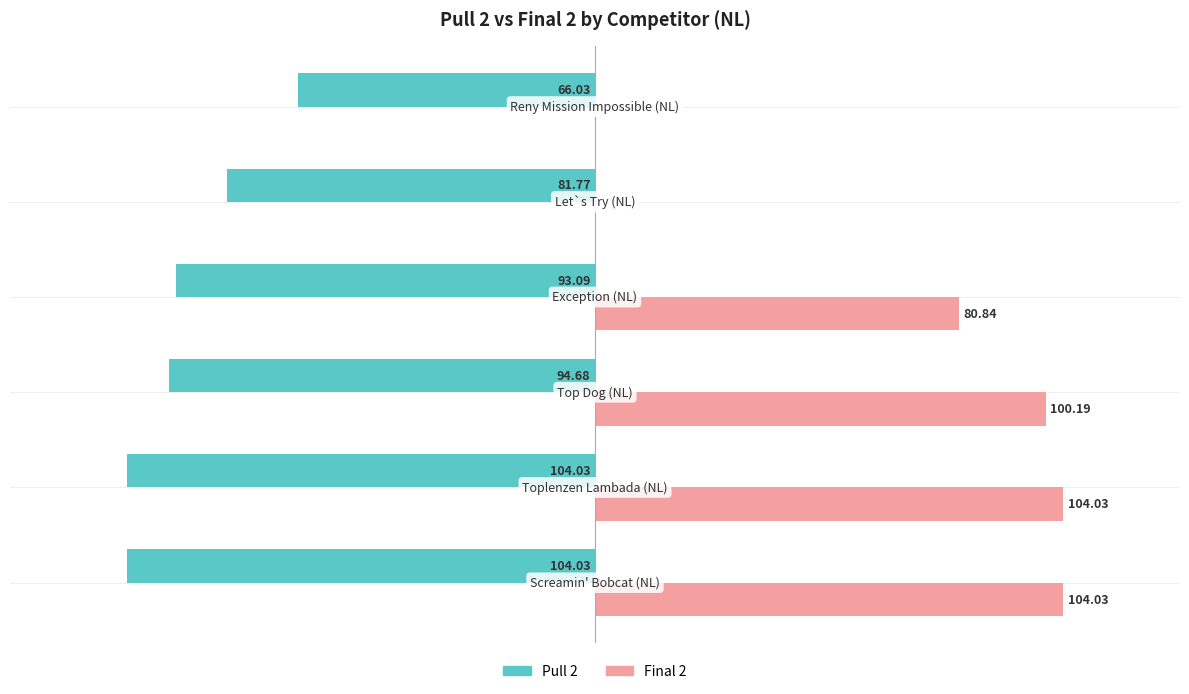

Which series has the largest range (max minus min)?

Final 2